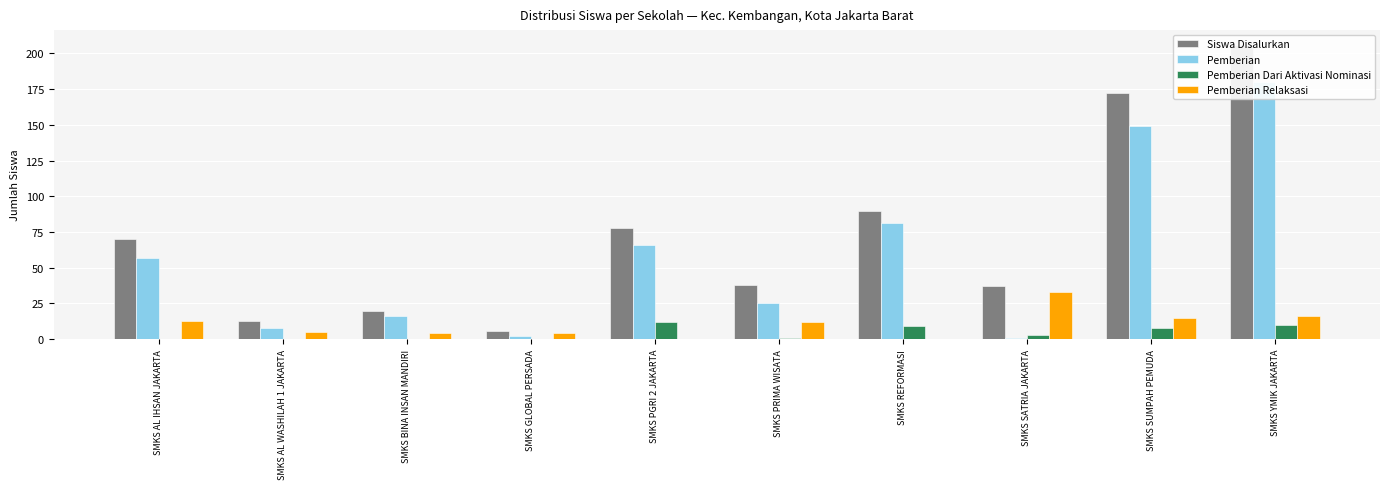

What position from the right is SMKS PRIMA WISATA?

5